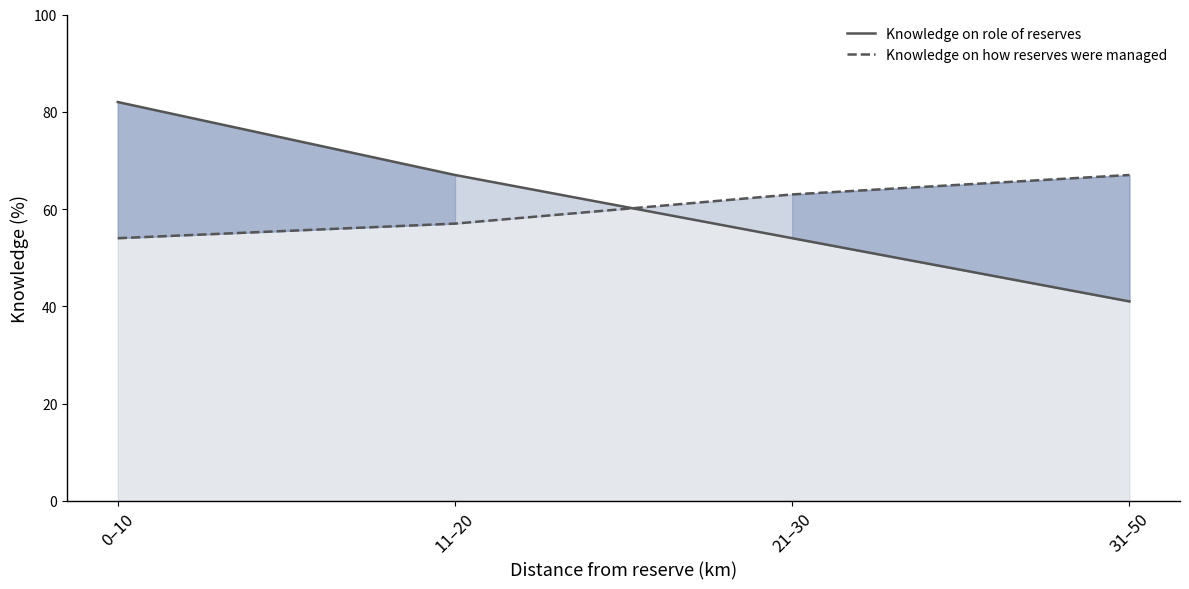

Which series has the widest spread of values?

Knowledge on role of reserves